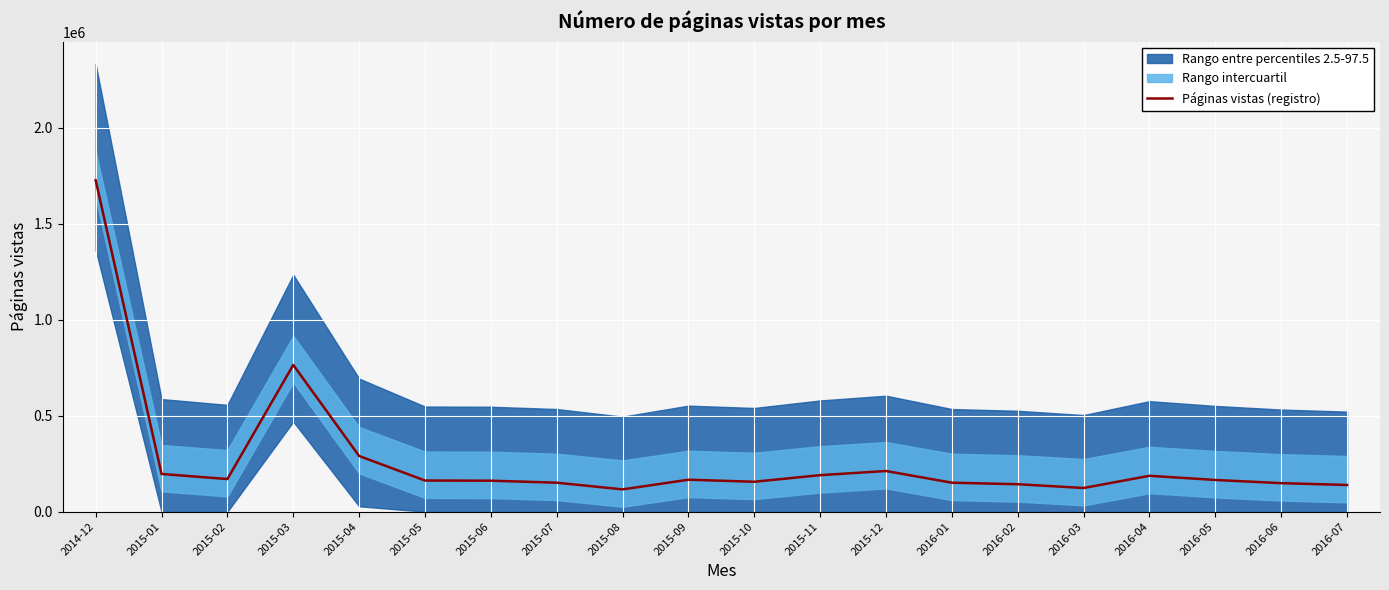

What is the minimum value shown in the chart?

116117